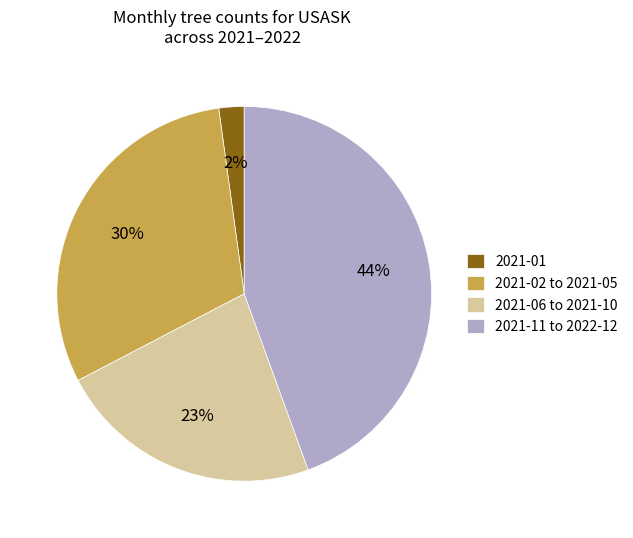

Is 2021-11 to 2022-12 the majority of the pie?

No